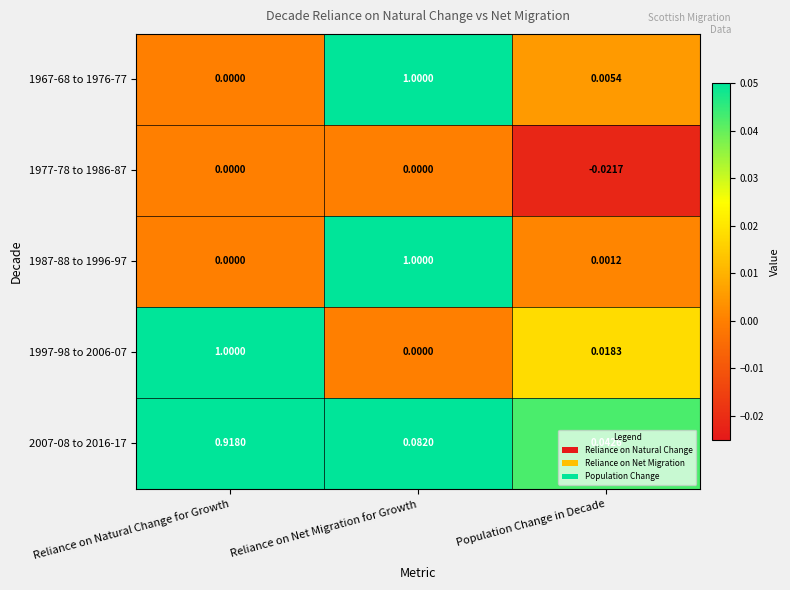

Rank the series at Population Change in Decade from lowest to highest value.

1977-78 to 1986-87, 1987-88 to 1996-97, 1967-68 to 1976-77, 1997-98 to 2006-07, 2007-08 to 2016-17